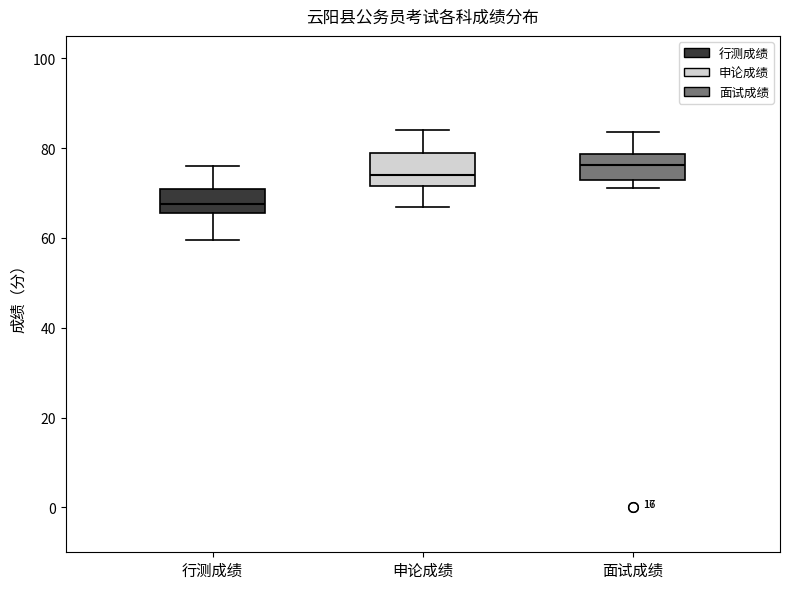

Reading left to right, read every box against the y-axis: the position of its median line, the range the box covers, and the ends of its whiskers. The values are not printed on the chart, so give them approximately, as read against the axis.

行测成绩: median 68, box 66 to 72, whiskers 60 to 76
申论成绩: median 74, box 72 to 80, whiskers 68 to 84
面试成绩: median 76, box 74 to 78, whiskers 72 to 84